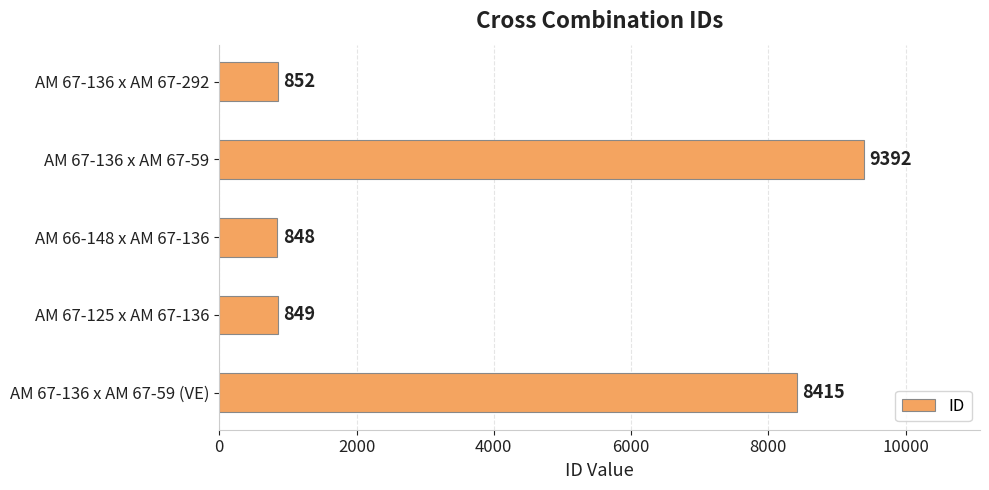

Reading top to bottom, what are all the values shown in this chart?

AM 67-136 x AM 67-292=852	AM 67-136 x AM 67-59=9392	AM 66-148 x AM 67-136=848	AM 67-125 x AM 67-136=849	AM 67-136 x AM 67-59 (VE)=8415